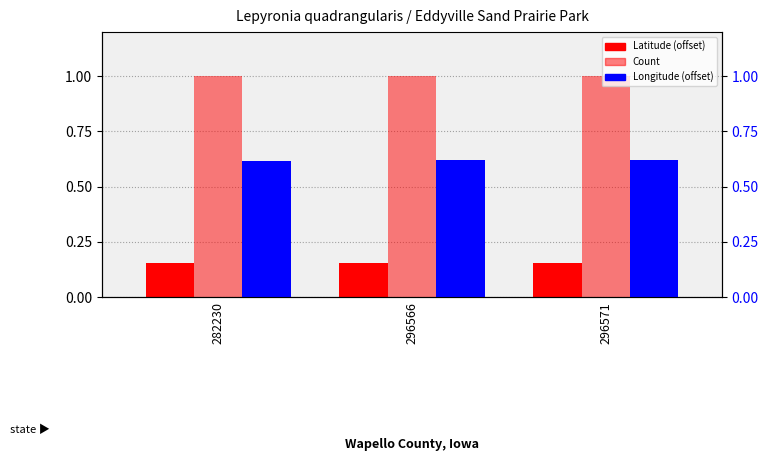

At which category is the sum across all series the highest?

282230